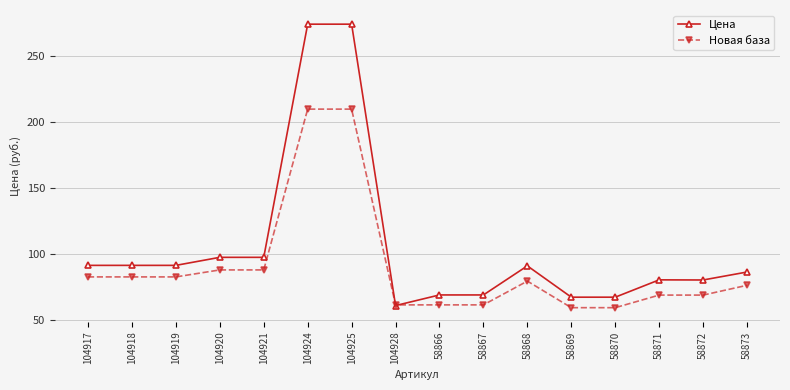

True or false: Цена has a value of 69.0 at 58867.

True